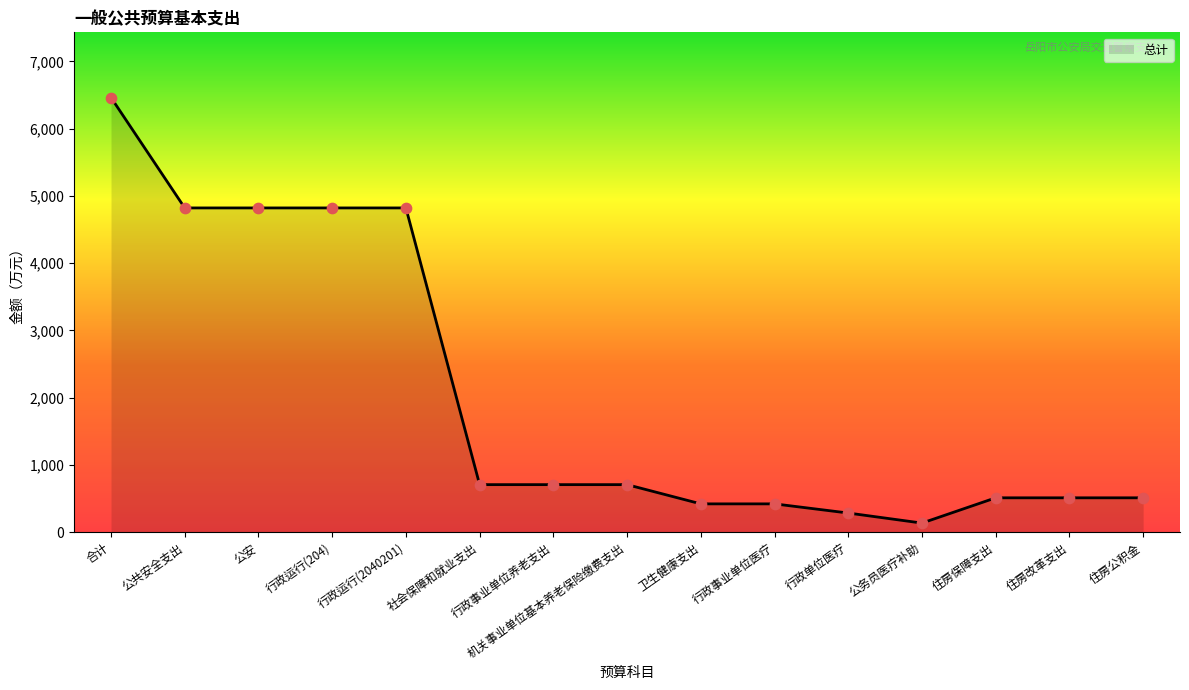

What is the change in value from 行政运行(2040201) to 行政事业单位养老支出?

-4113.0